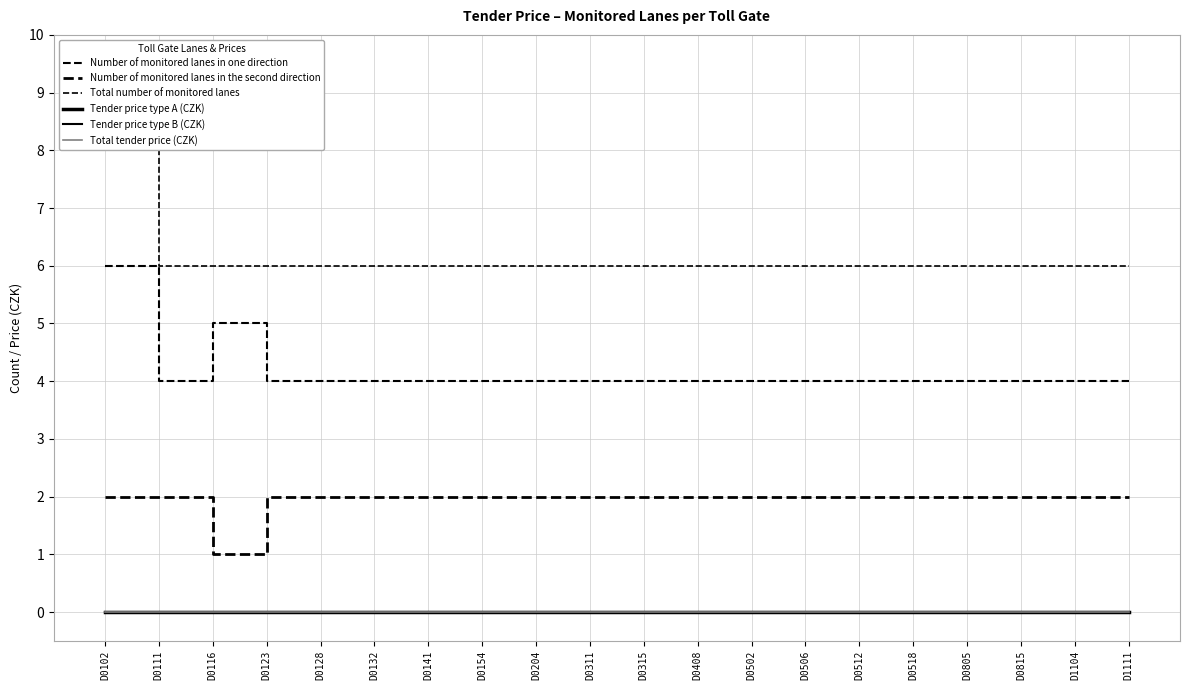

Does the chart have visible grid lines?

Yes